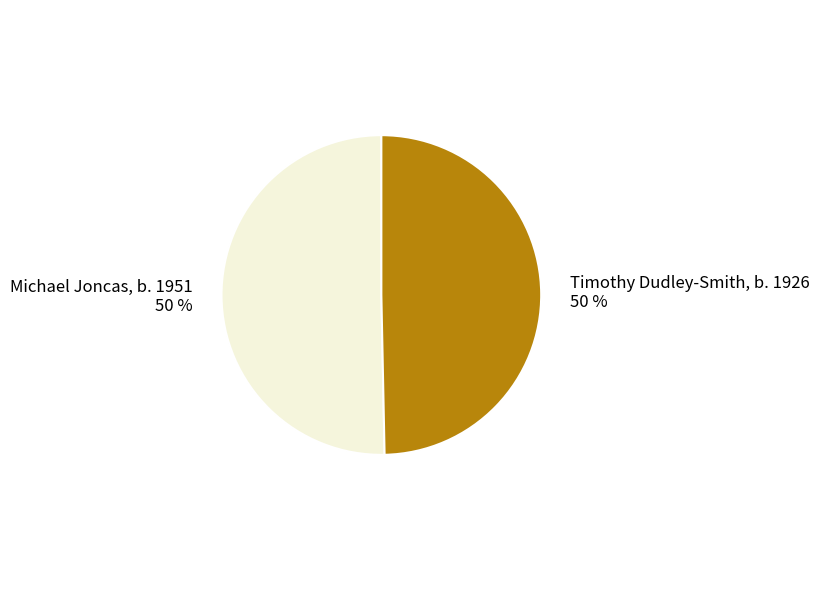

The Timothy Dudley-Smith, b. 1926 slice represents 58% of the pie. True or false?

False